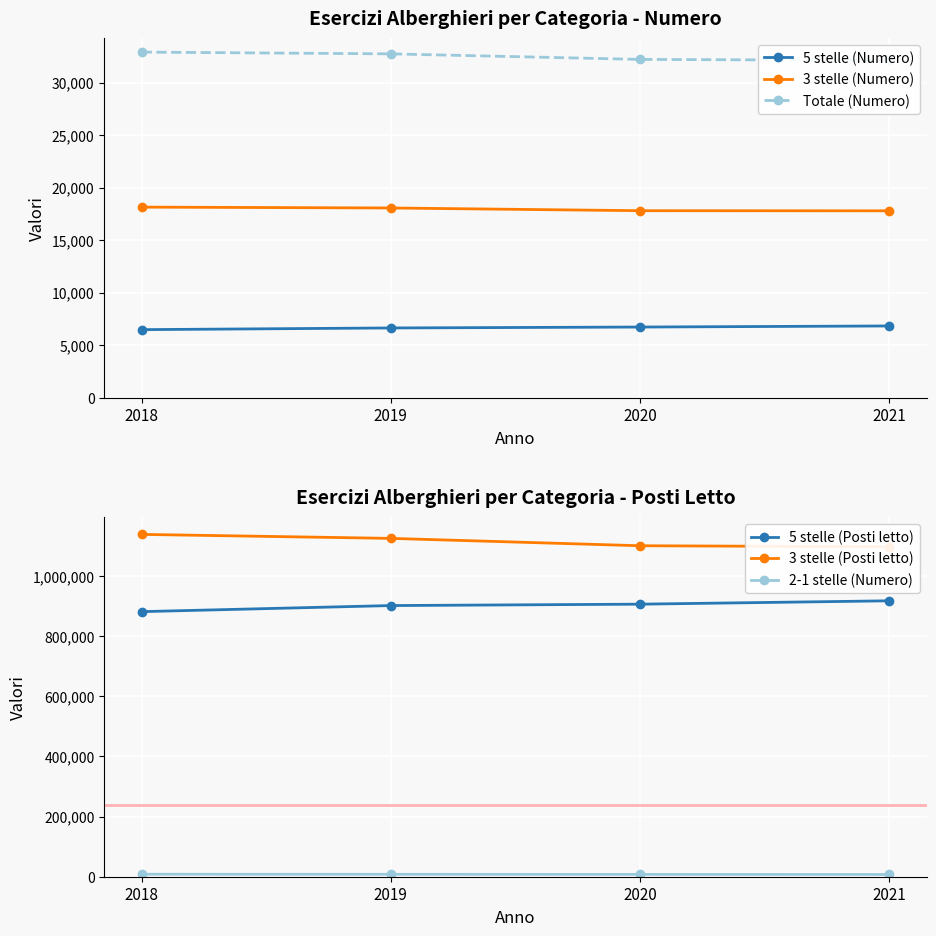

What is the average value of the 3 stelle (Posti letto) series?

1115546